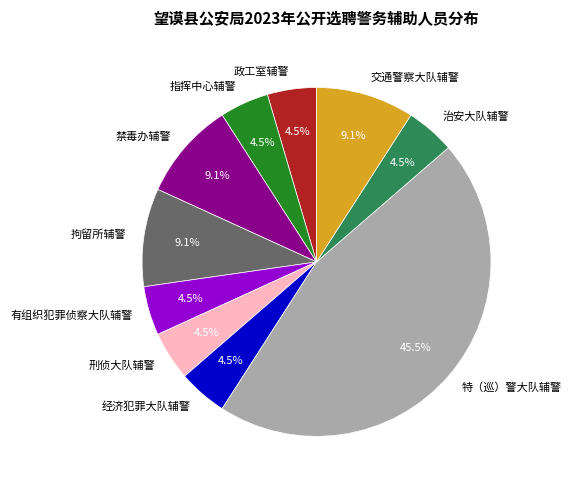

How many segments does this pie chart have?

10